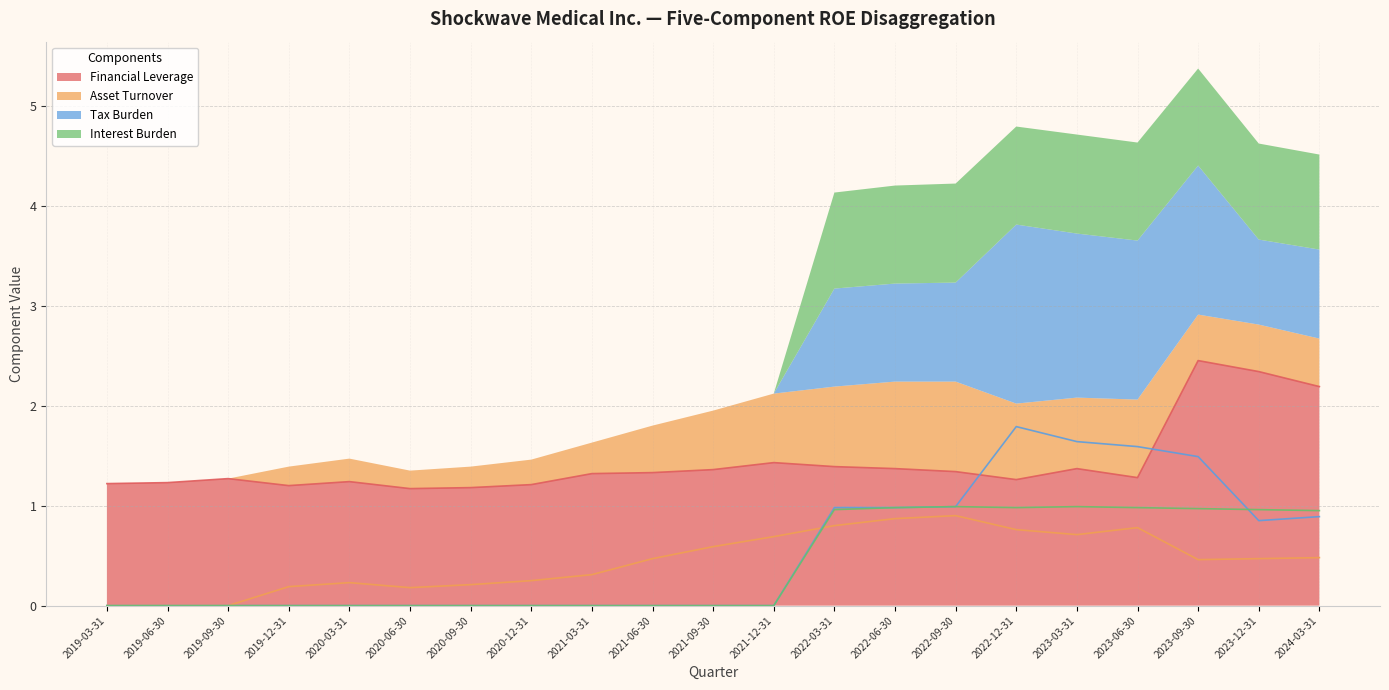

How many interior local peaks does the Asset Turnover series have?

3